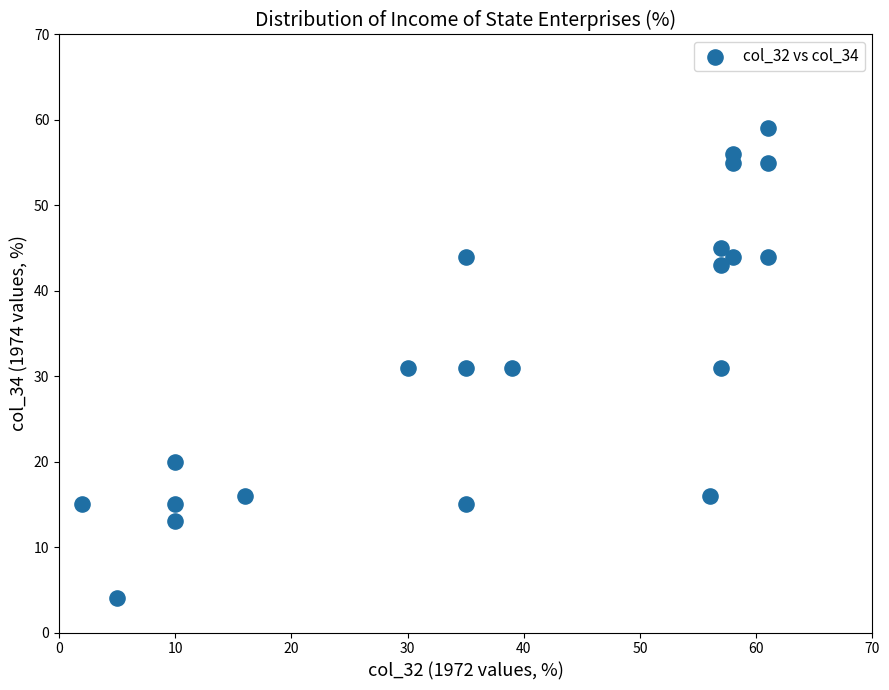

What is the range of Y values (max minus min)?

55